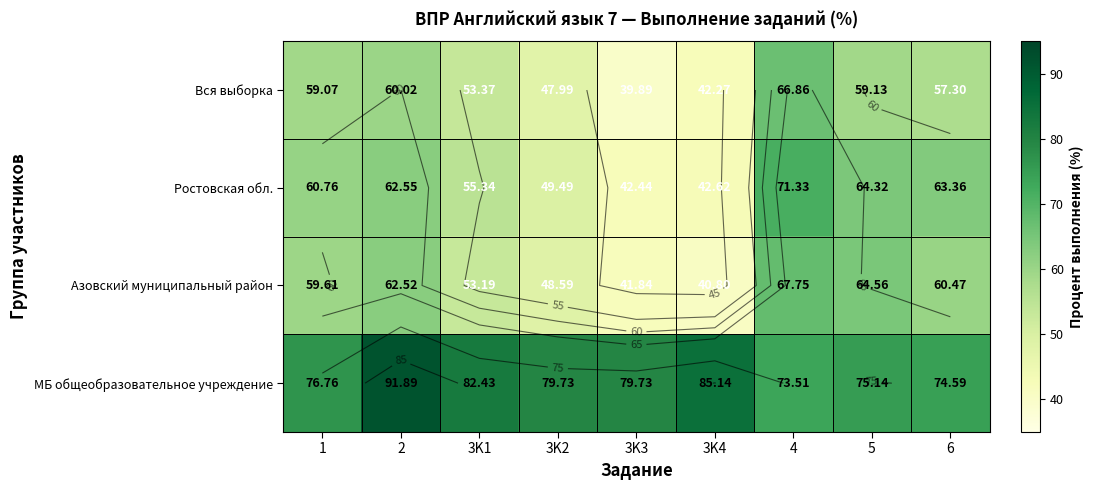

At which category does the chart reach its peak across all series?

2